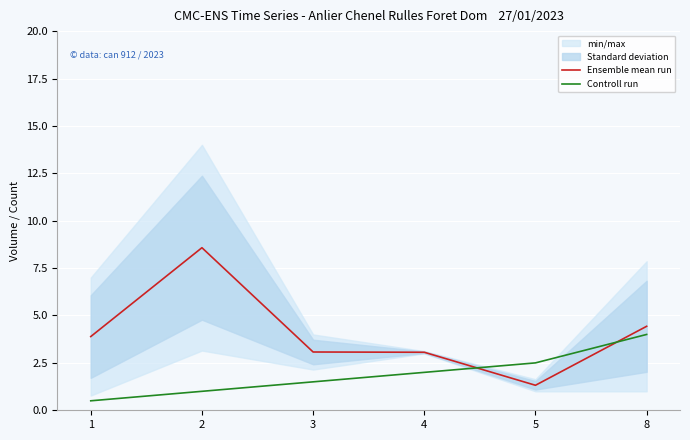

How many data points in Ensemble mean run are less than 3?

1